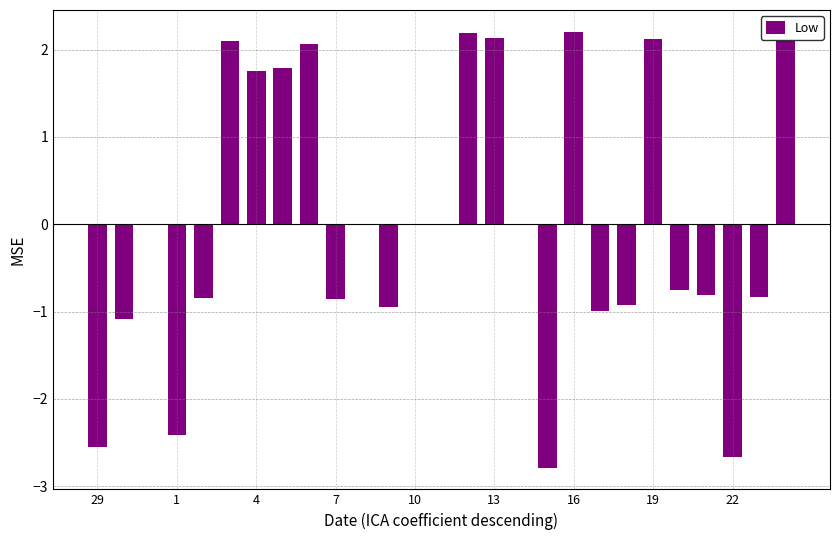

What is the greatest value displayed?

2.2